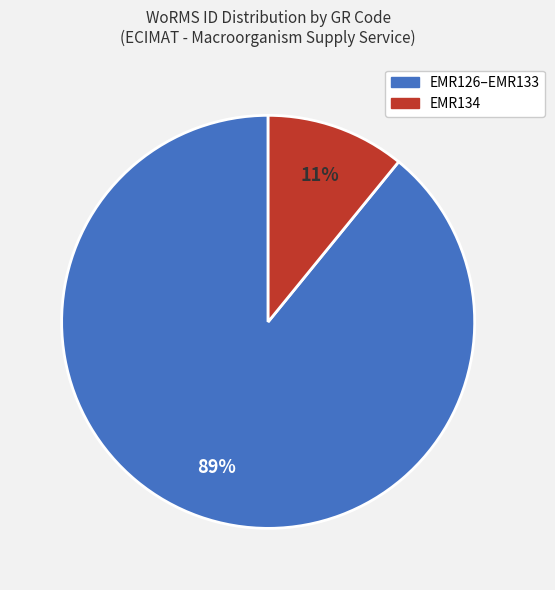

Is it true that EMR126–EMR133 is 81% of the pie?

False